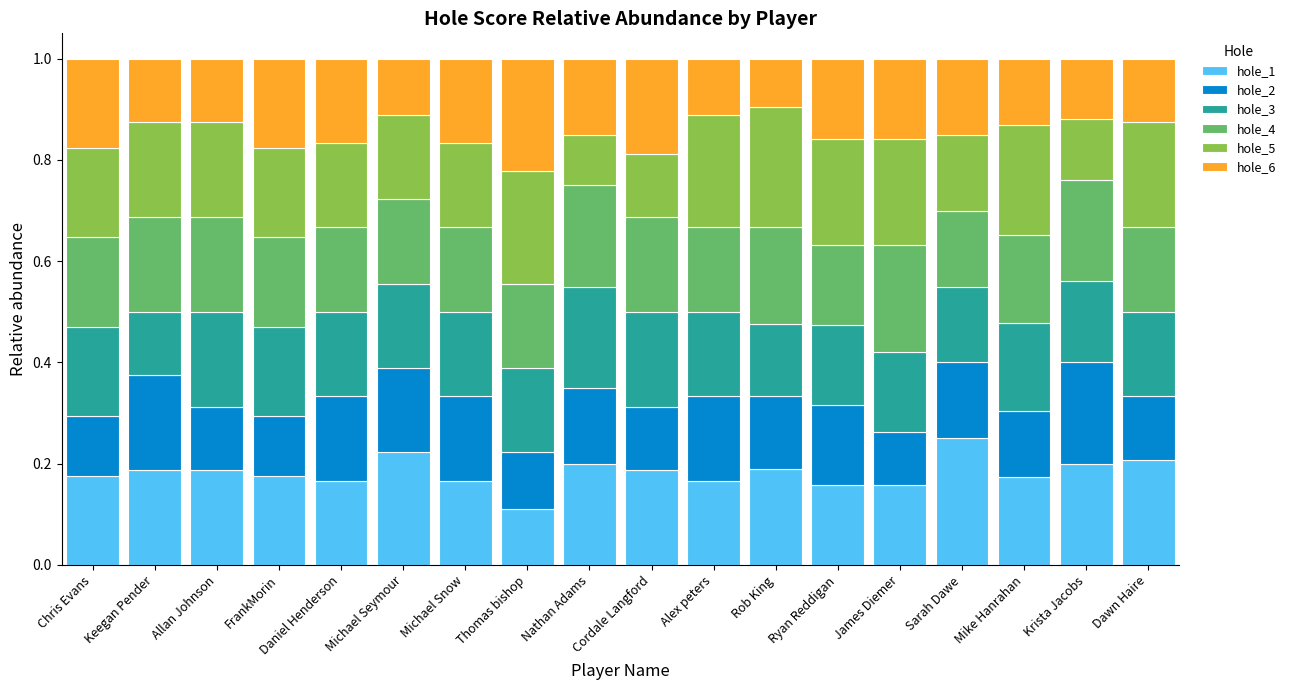

At which label does hole_1 reach its minimum?

Thomas bishop